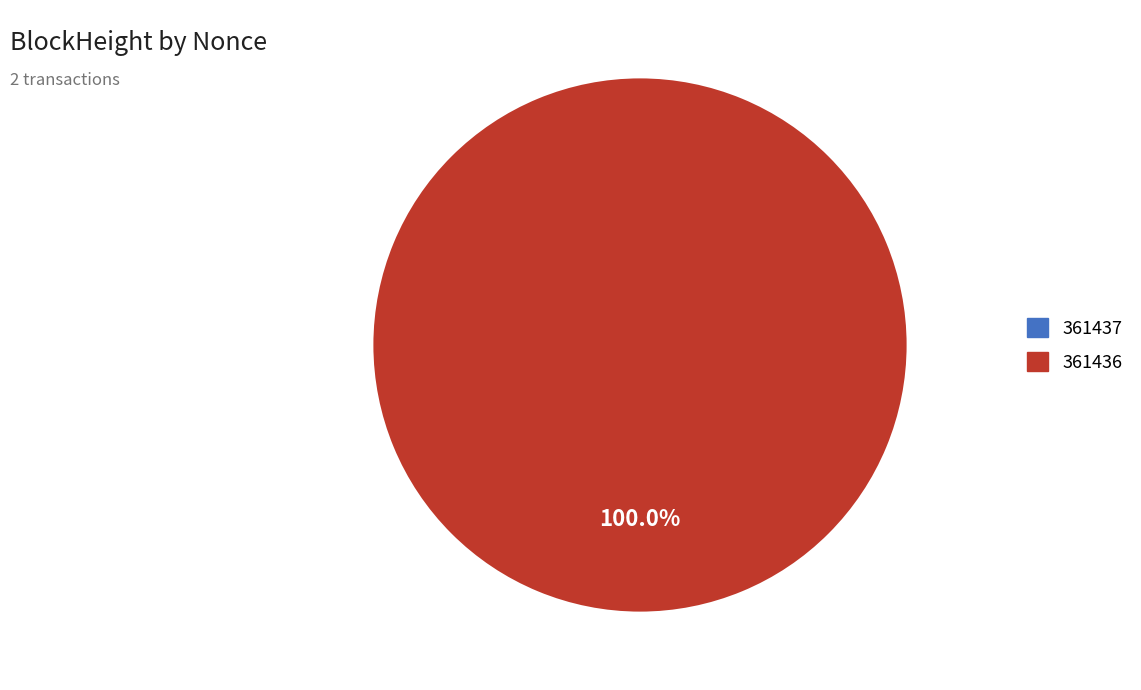

Which category has the biggest portion of the pie?

361436